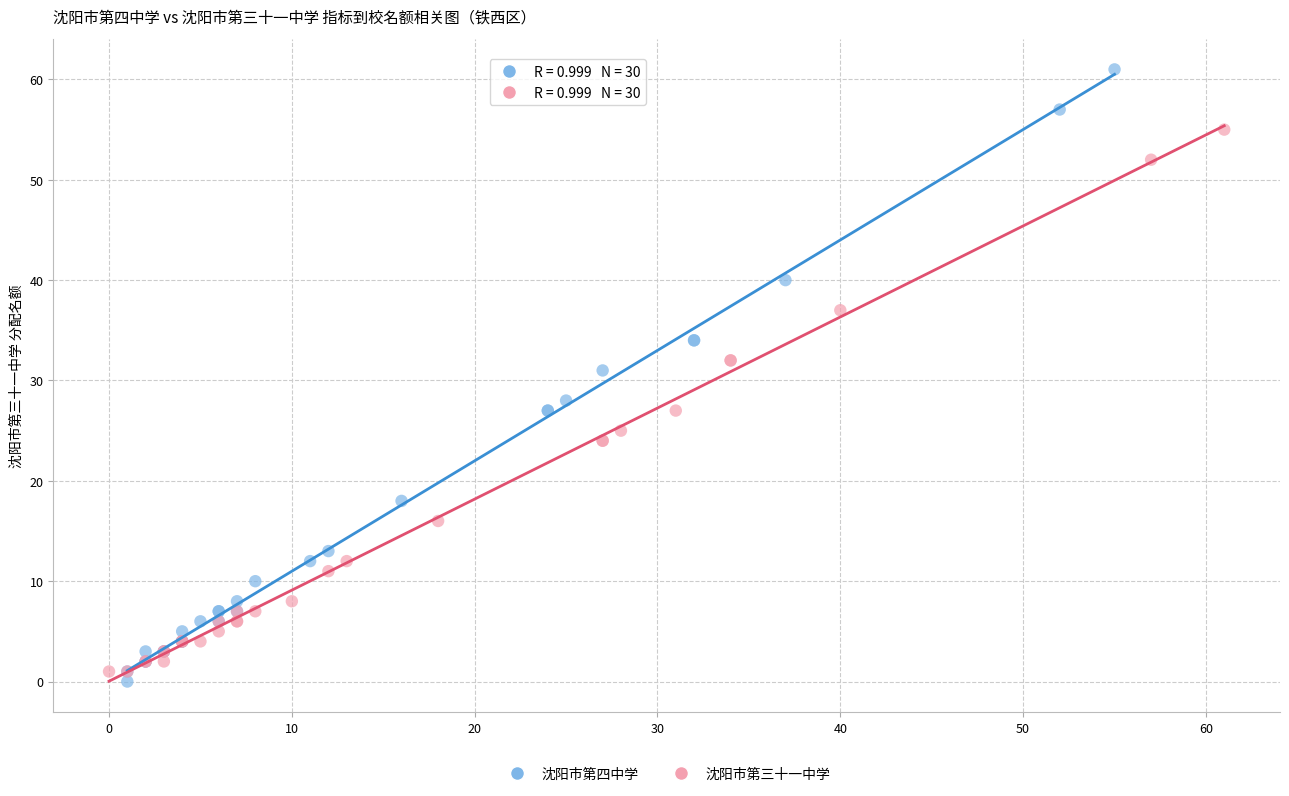

Which series has the widest spread of Y values?

沈阳市第四中学